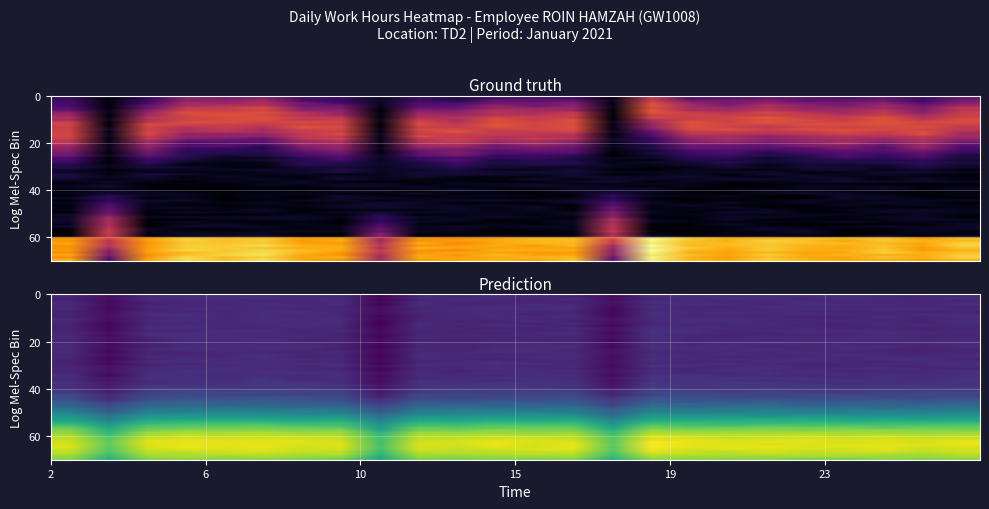

The value at 12 is 7.1. True or false?

True